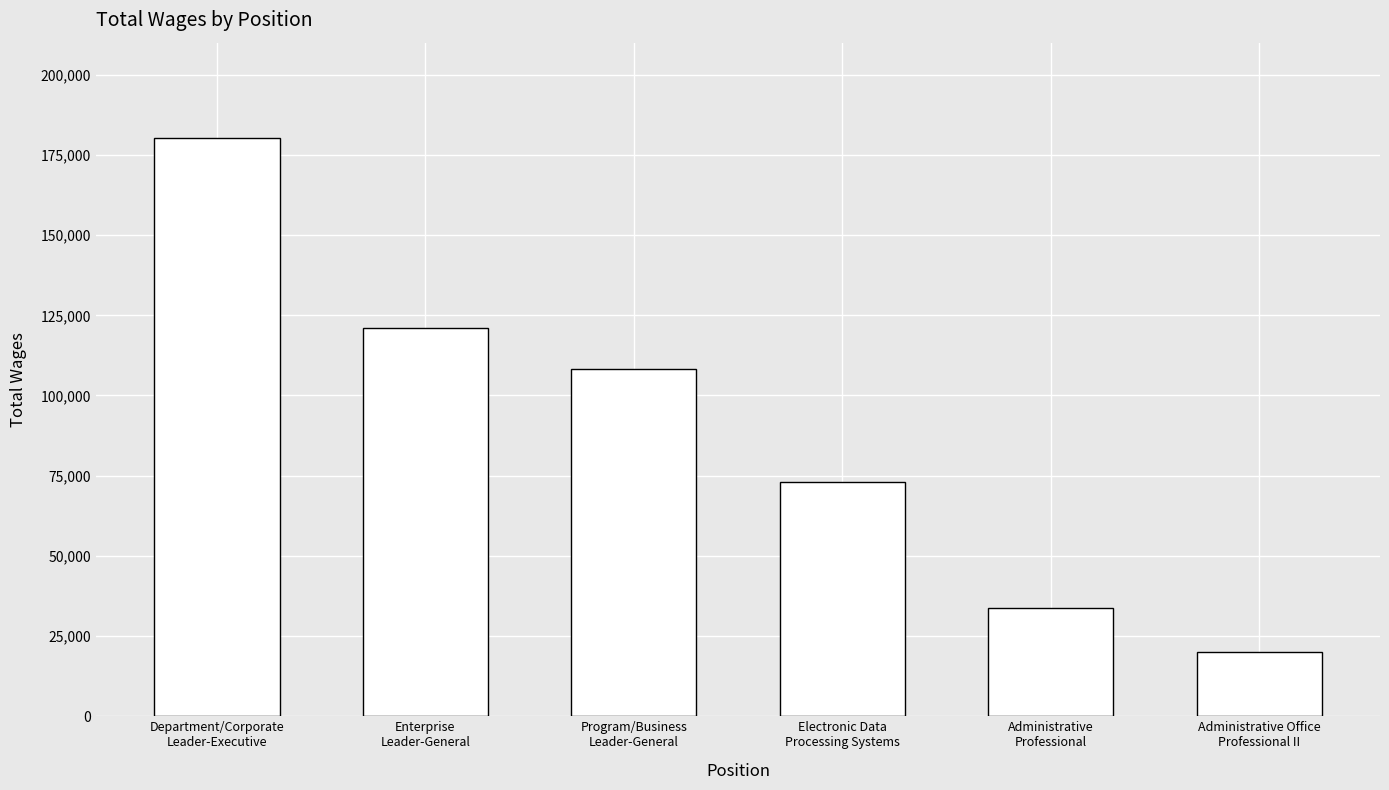

Rank the categories by value from lowest to highest.

Administrative Office
Professional II, Administrative
Professional, Electronic Data
Processing Systems, Program/Business
Leader-General, Enterprise
Leader-General, Department/Corporate
Leader-Executive